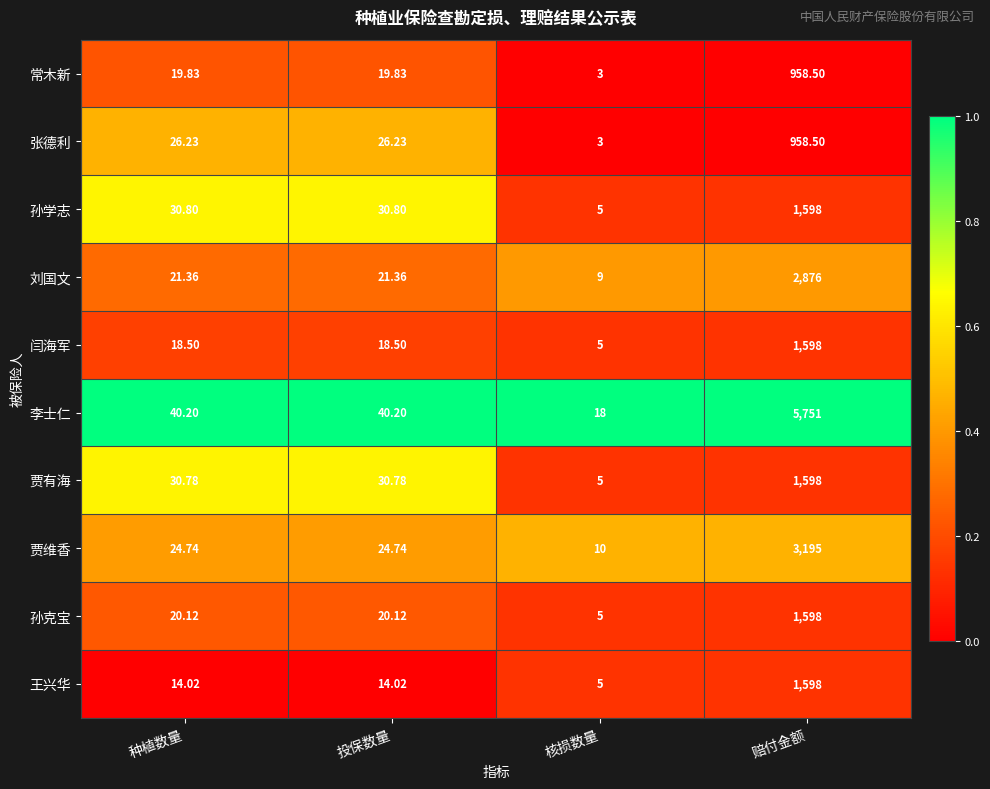

Which series has the widest spread of values?

李士仁